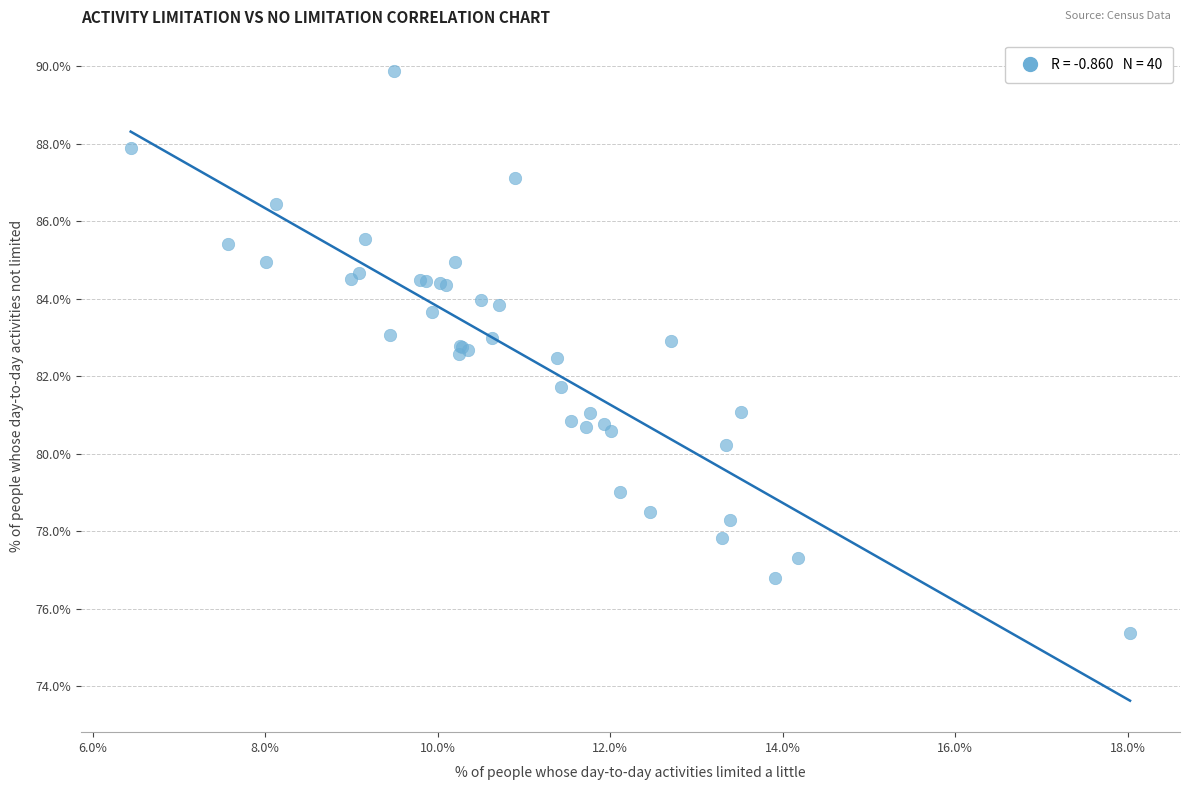

What Y value in the scatter plot is closest to 82?

81.7